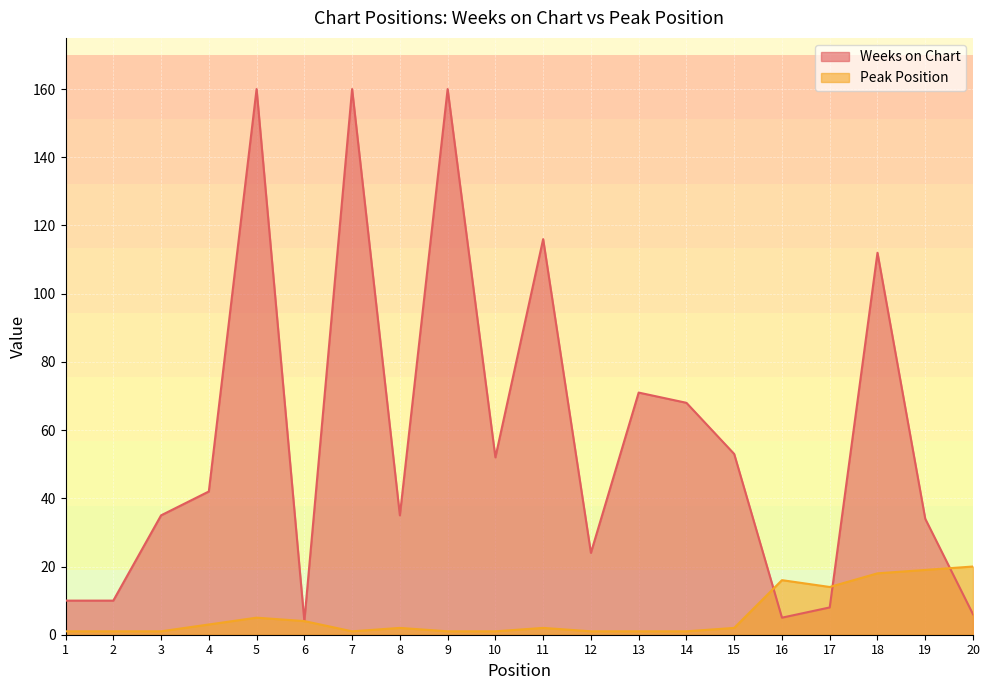

The Weeks on Chart series shows 6 at 20. True or false?

True